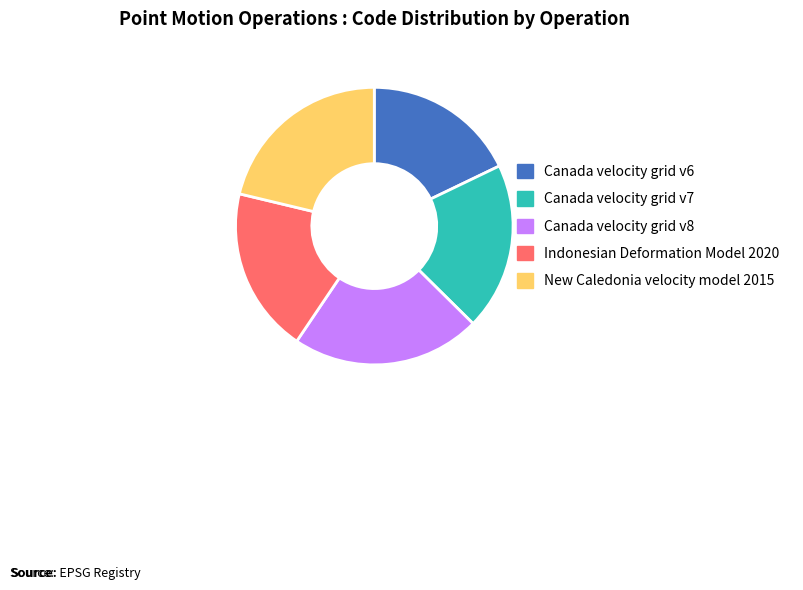

Which has a higher value, Canada velocity grid v6 or New Caledonia velocity model 2015?

New Caledonia velocity model 2015